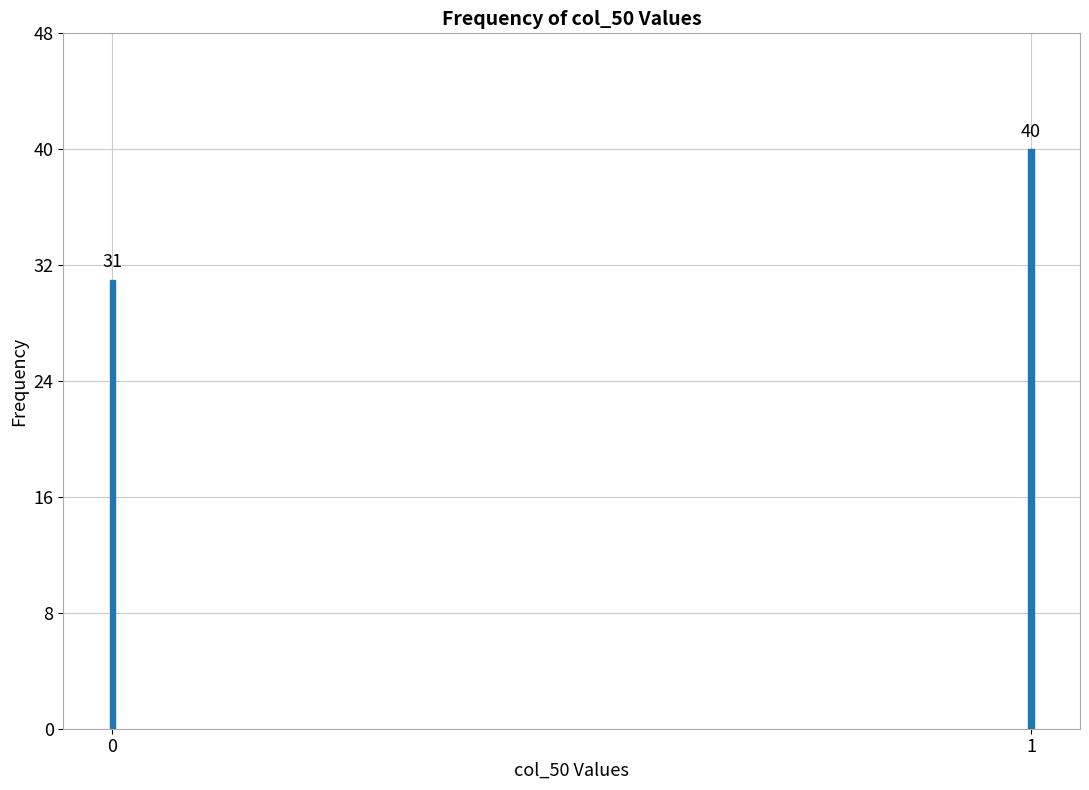

Reading left to right, list all the values displayed in this chart.

31	40